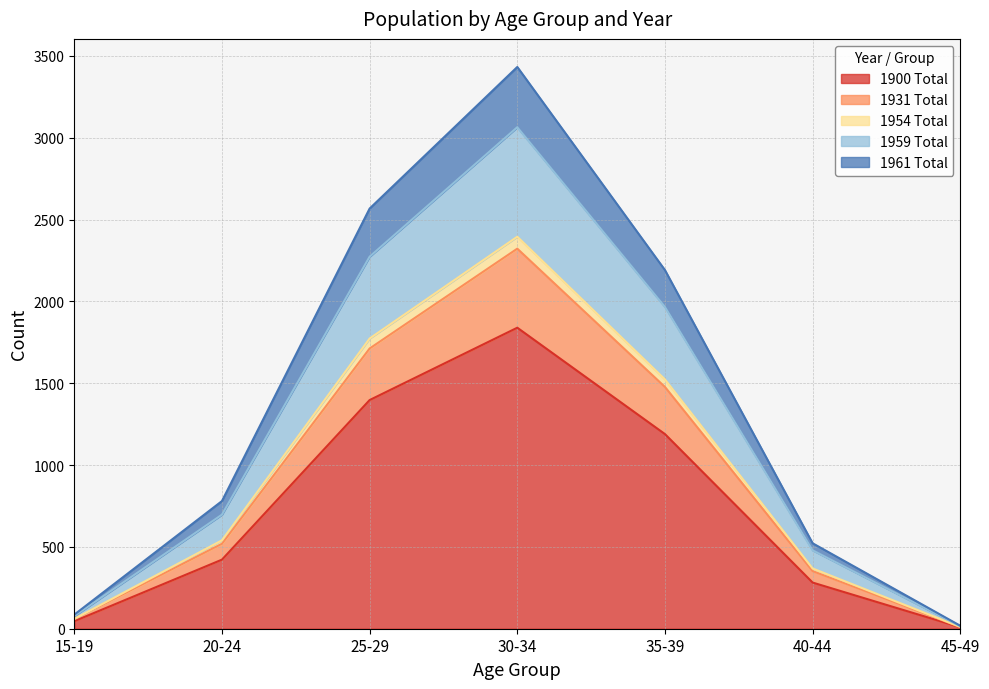

At which category is the sum across all series the highest?

30-34